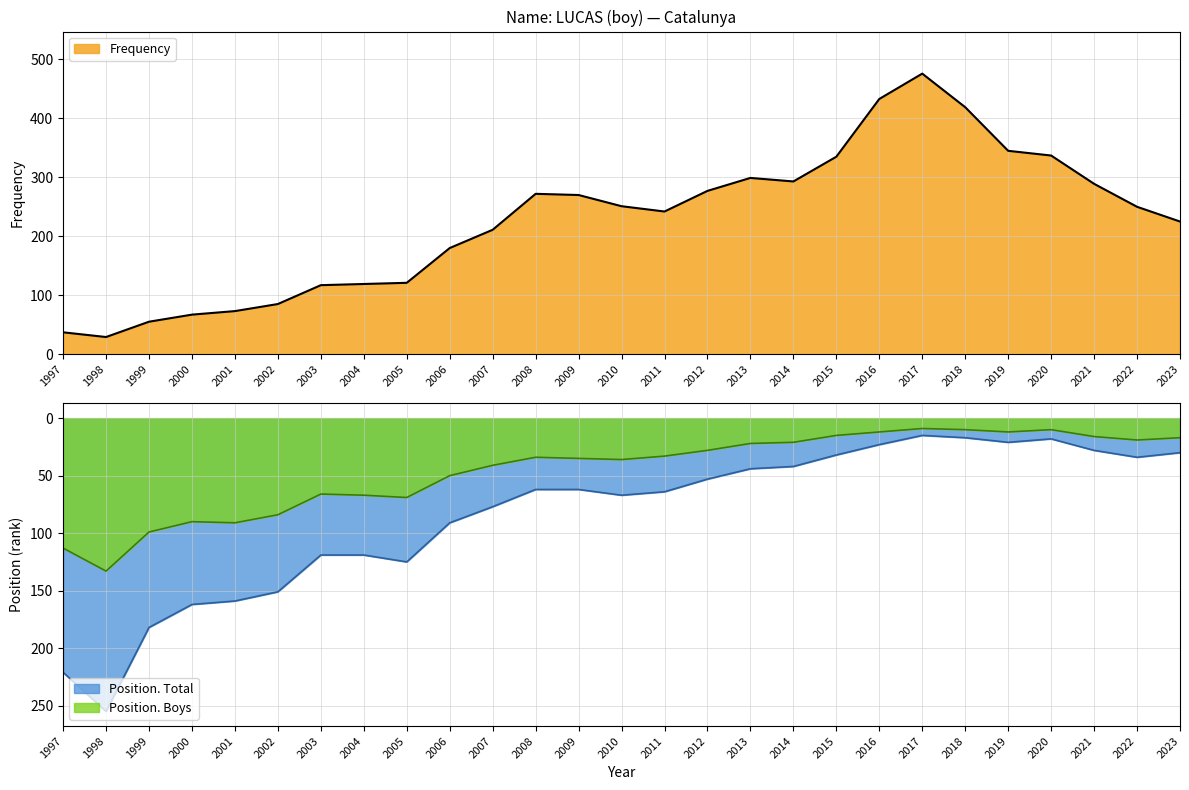

List the series in order of their overall mean, highest first.

Frequency, Position. Total, Position. Boys